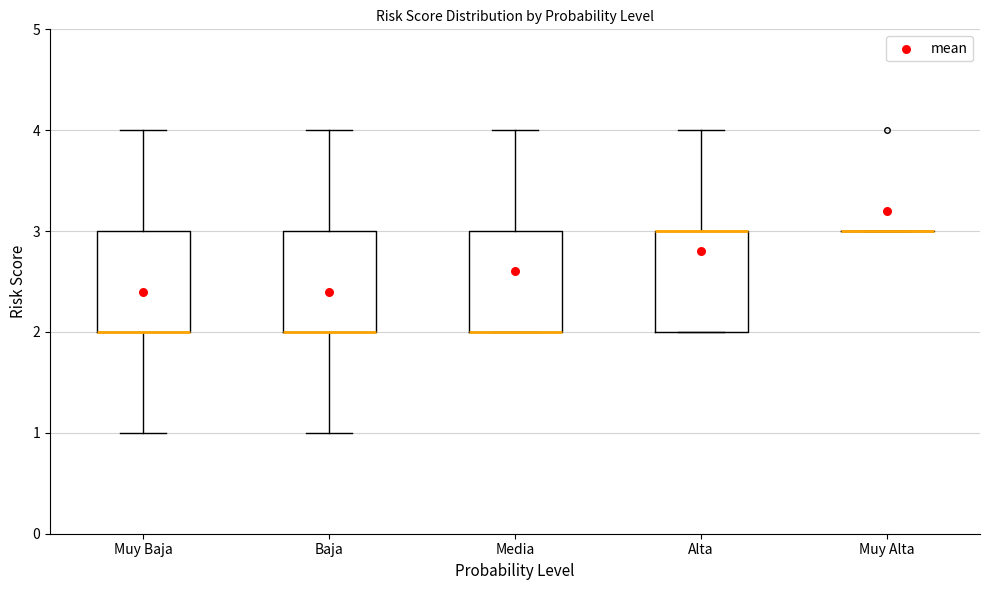

Where is the upper edge of the box for Muy Baja on the y-axis? The values are not printed on the chart, so give them approximately, as read against the axis.

3